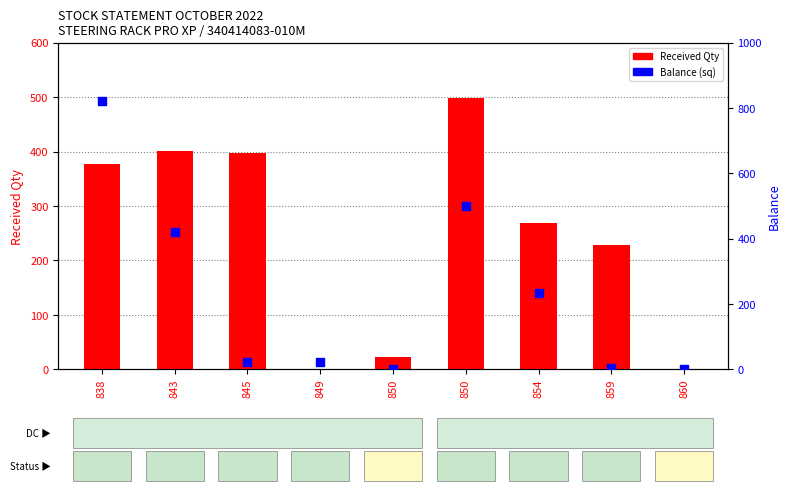

At which category is the sum across all series the highest?

838